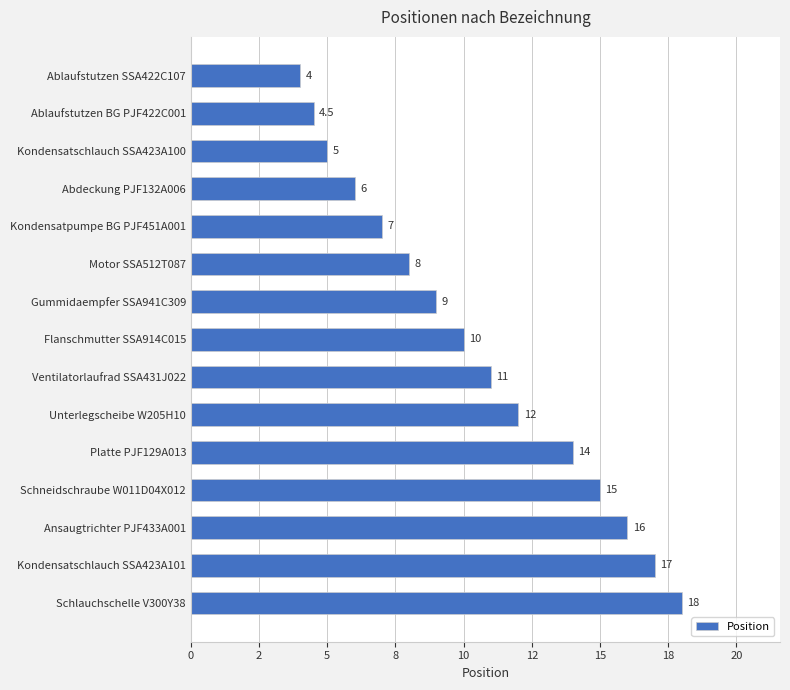

Are the bars horizontal?

Yes